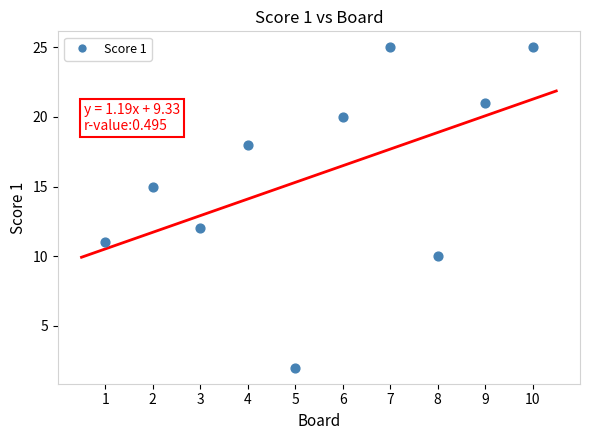

What Y value in the scatter plot is closest to 13?

12